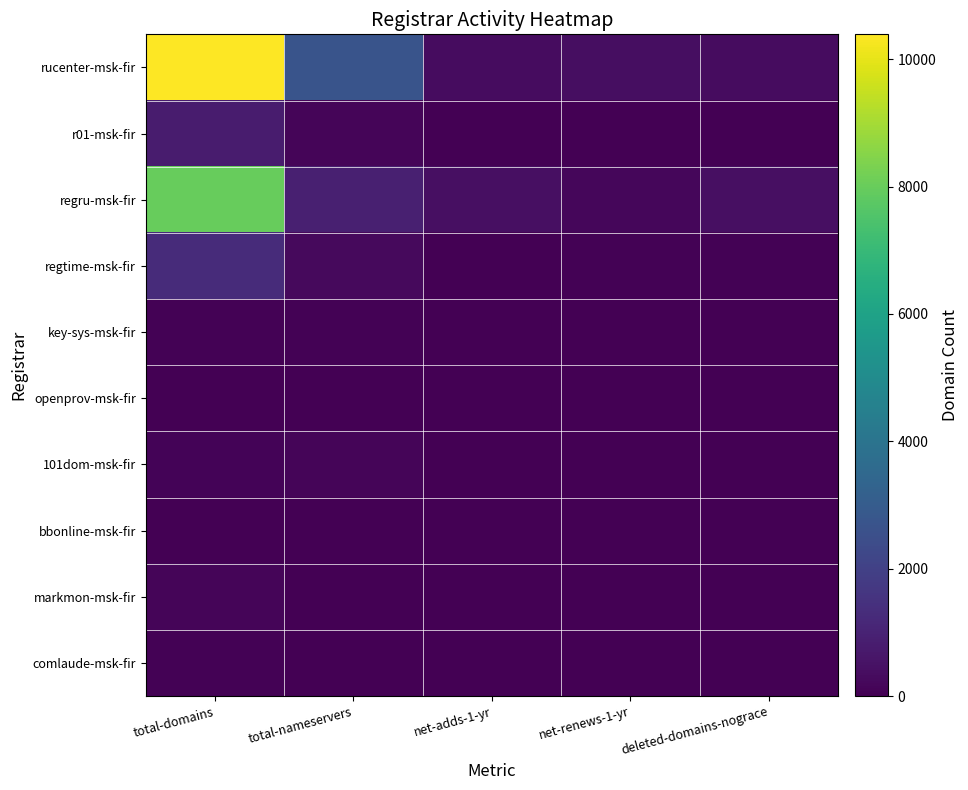

Which has a higher value, net-adds-1-yr or deleted-domains-nograce?

deleted-domains-nograce